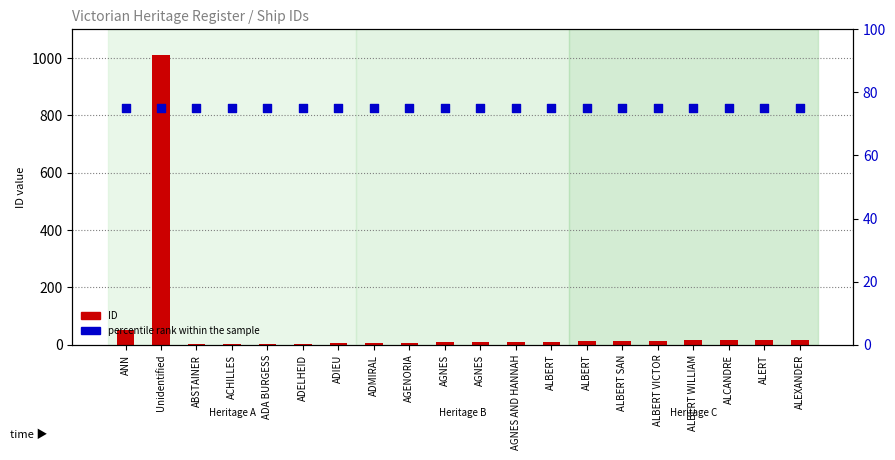

Is the value of percentile rank within the sample at ALBERT WILLIAM greater than the value of ID at ALEXANDER?

Yes